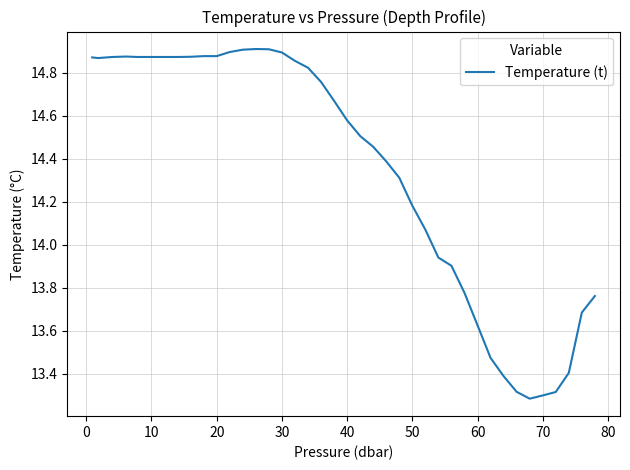

What is the difference between the maximum and minimum values?

1.6